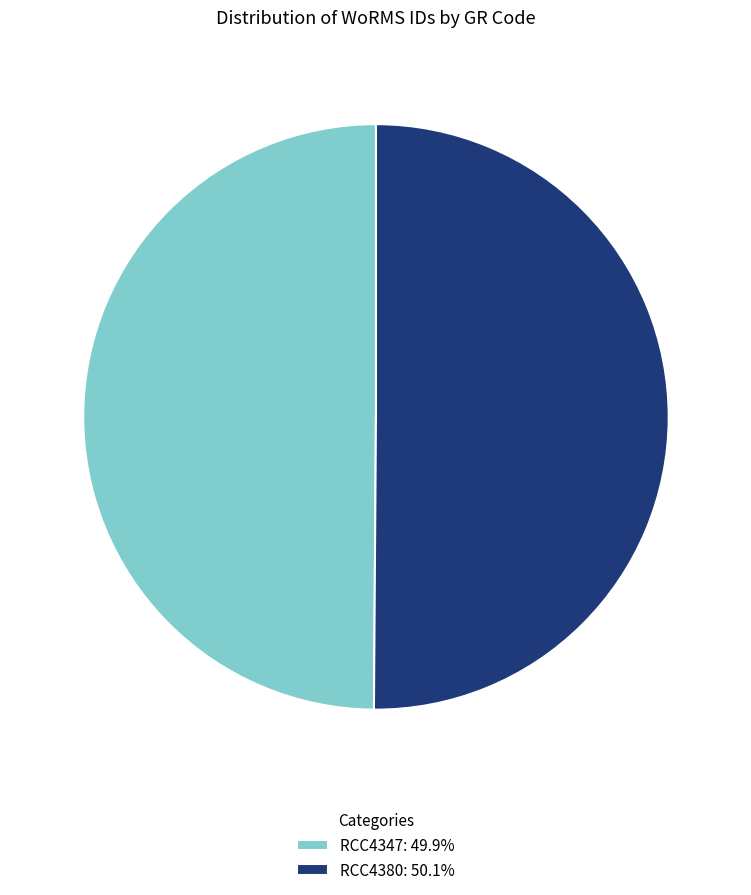

Is the sum of RCC4380: 50.1% and RCC4347: 49.9% greater than half?

Yes